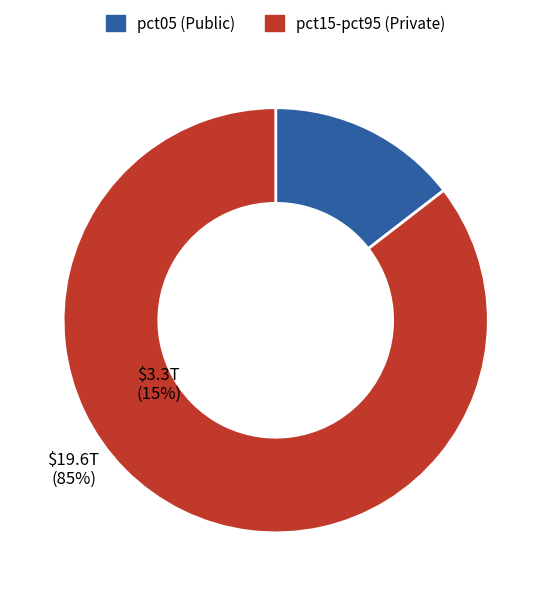

Does any single category account for the majority?

Yes